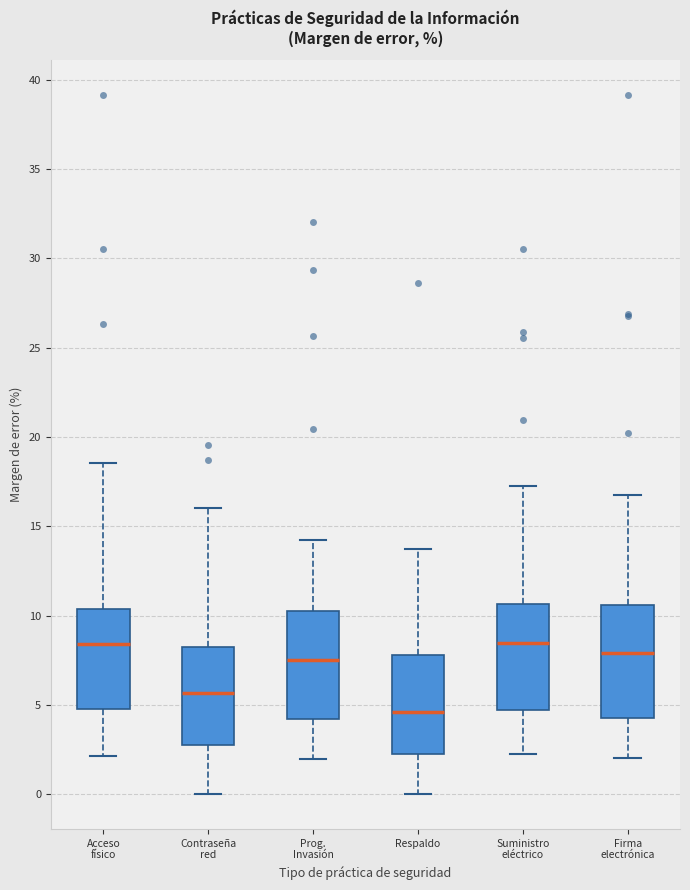

Reading left to right, transcribe this box plot: for each box, give where its median line is, the range the box spans, and where its two whiskers end, as read against the y-axis. The values are not printed on the chart, so give them approximately, as read against the axis.

Acceso físico: median 8.5, box 4.5 to 10.5, whiskers 2.0 to 18.5
Contraseña red: median 5.5, box 2.5 to 8.0, whiskers 0.0 to 16.0
Prog. Invasión: median 7.5, box 4.0 to 10.5, whiskers 2.0 to 14.0
Respaldo: median 4.5, box 2.0 to 8.0, whiskers 0.0 to 13.5
Suministro eléctrico: median 8.5, box 4.5 to 10.5, whiskers 2.5 to 17.0
Firma electrónica: median 8.0, box 4.0 to 10.5, whiskers 2.0 to 16.5